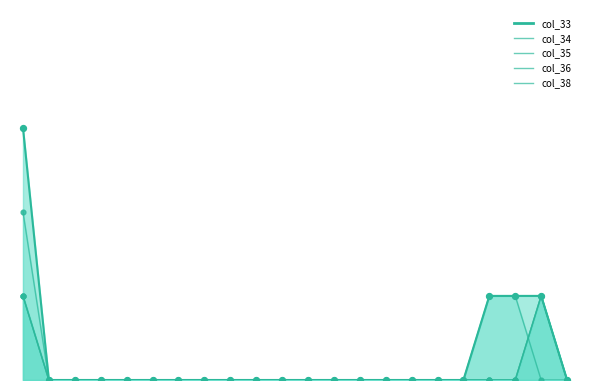

Which series contains the lowest Y value?

col_33